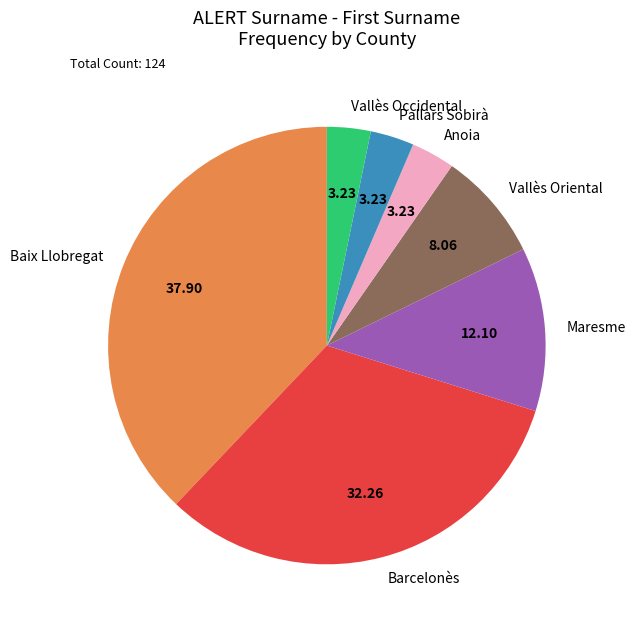

Does any single category account for the majority?

No